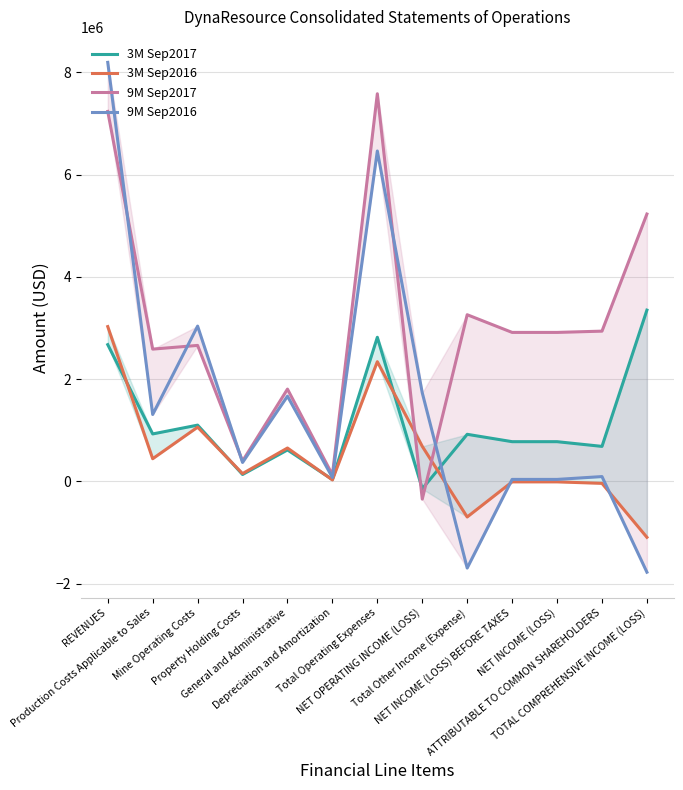

What are all the series names shown in the legend?

3M Sep2017, 3M Sep2016, 9M Sep2017, 9M Sep2016